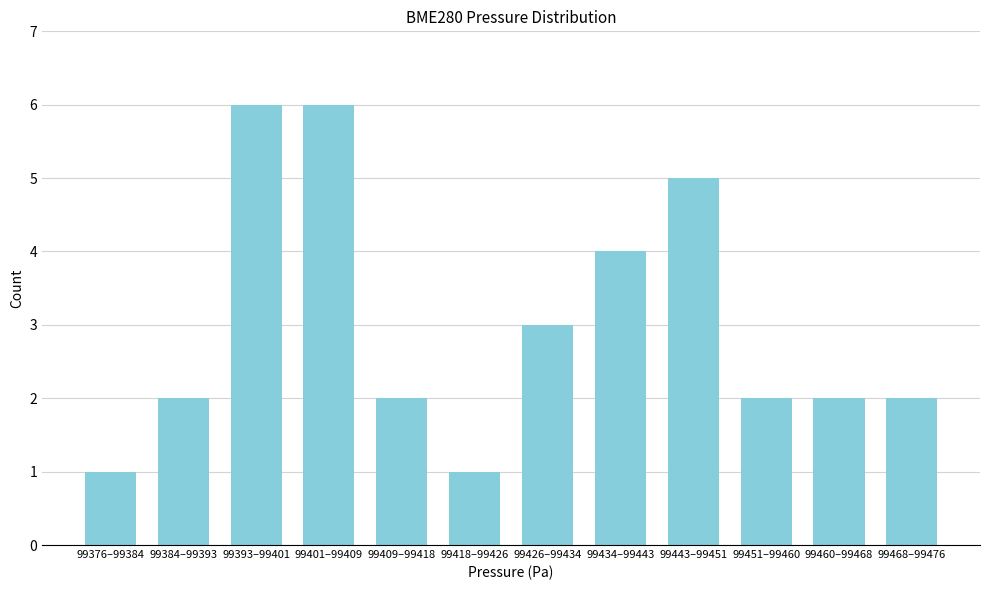

Reading right to left, extract all data points from this chart.

99468–99476=2	99460–99468=2	99451–99460=2	99443–99451=5	99434–99443=4	99426–99434=3	99418–99426=1	99409–99418=2	99401–99409=6	99393–99401=6	99384–99393=2	99376–99384=1